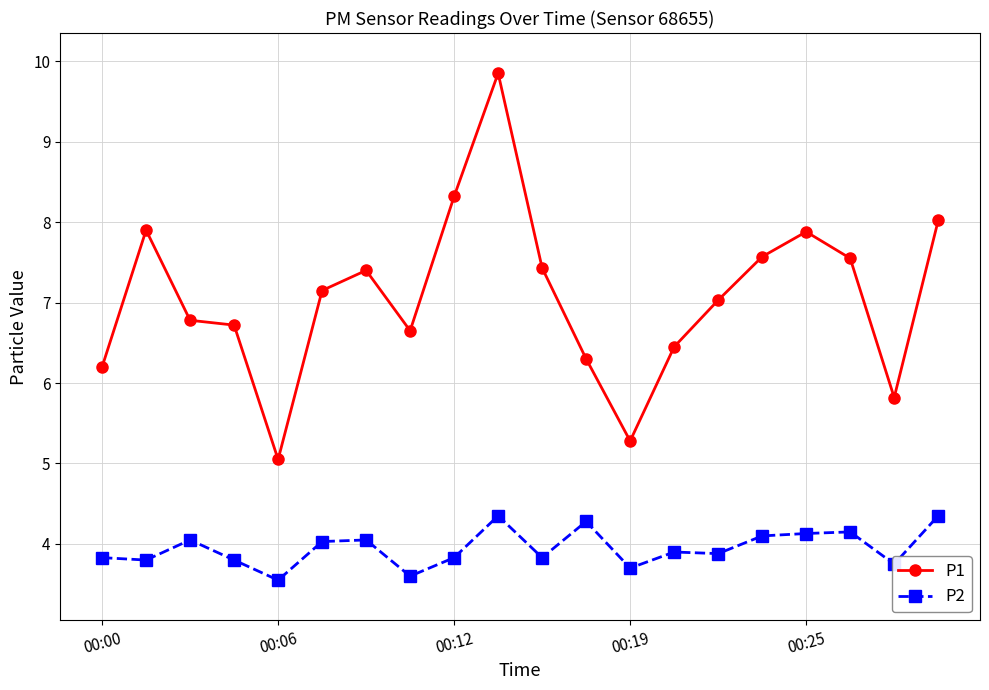

True or false: P2 and P1 intersect in this chart.

False